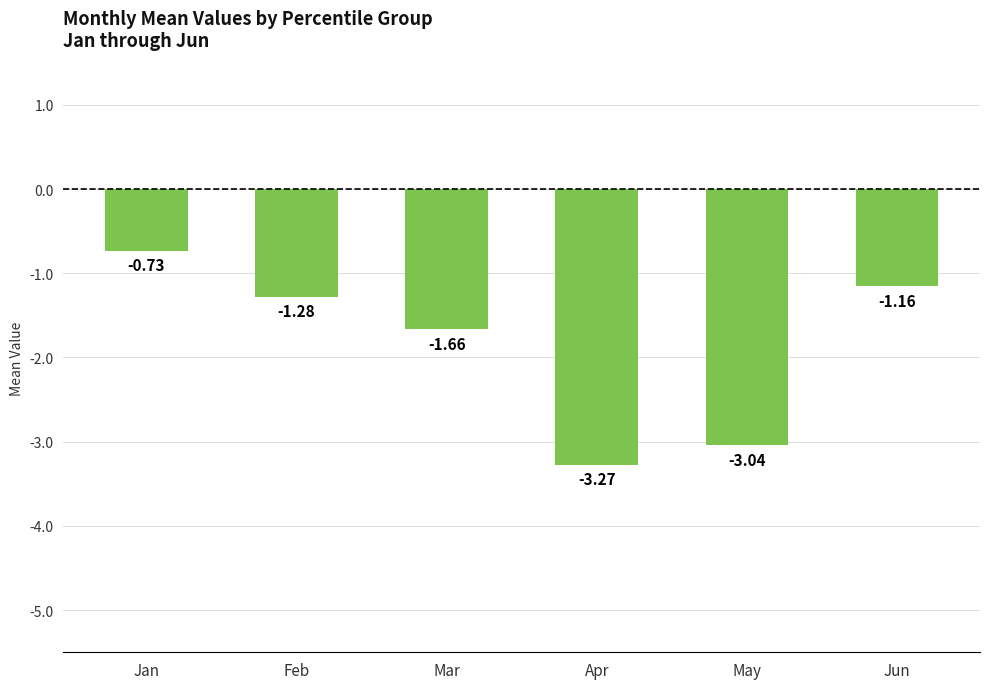

What is the difference between the second highest and minimum values?

2.1